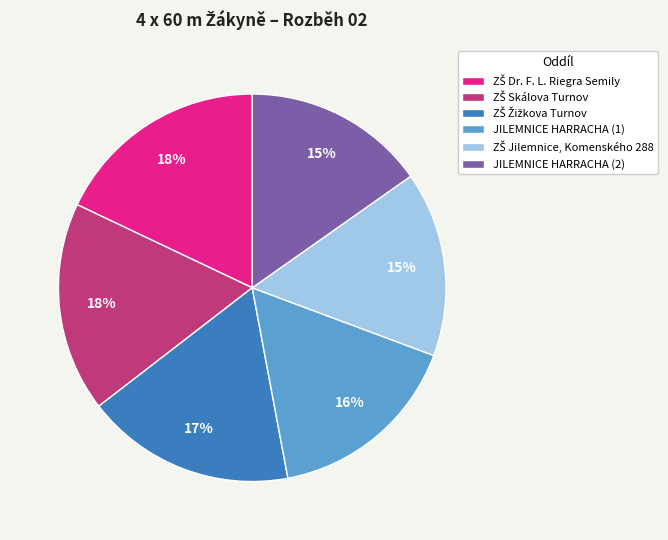

Does JILEMNICE HARRACHA (2) represent more than half of the total?

No